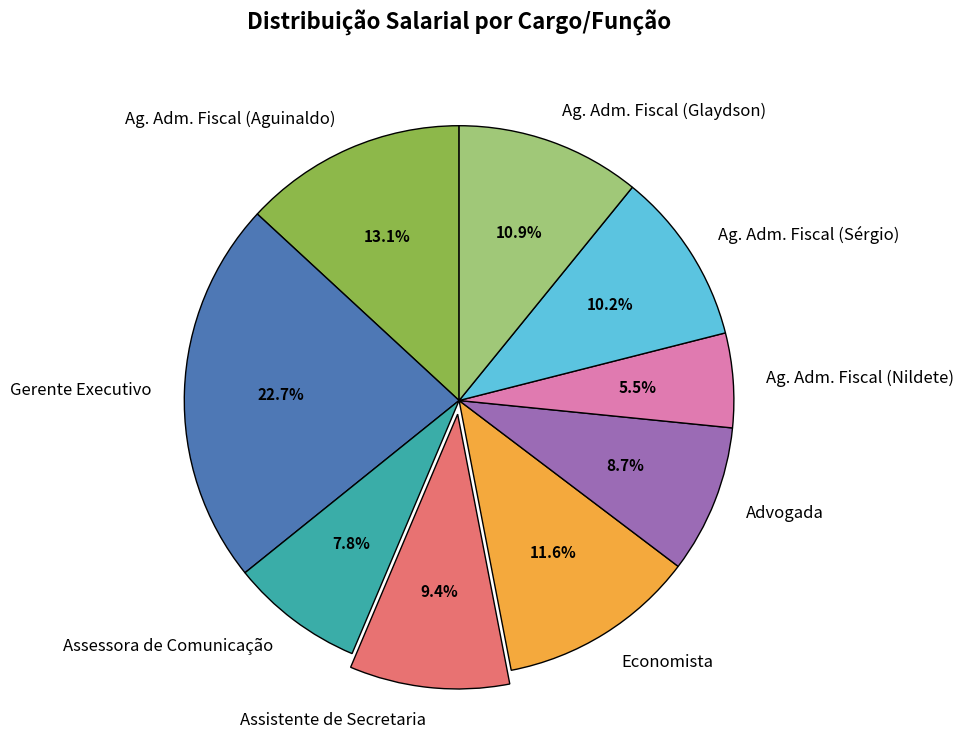

Approximately how many times larger is the value at Ag. Adm. Fiscal (Aguinaldo) compared to Advogada?

1.5